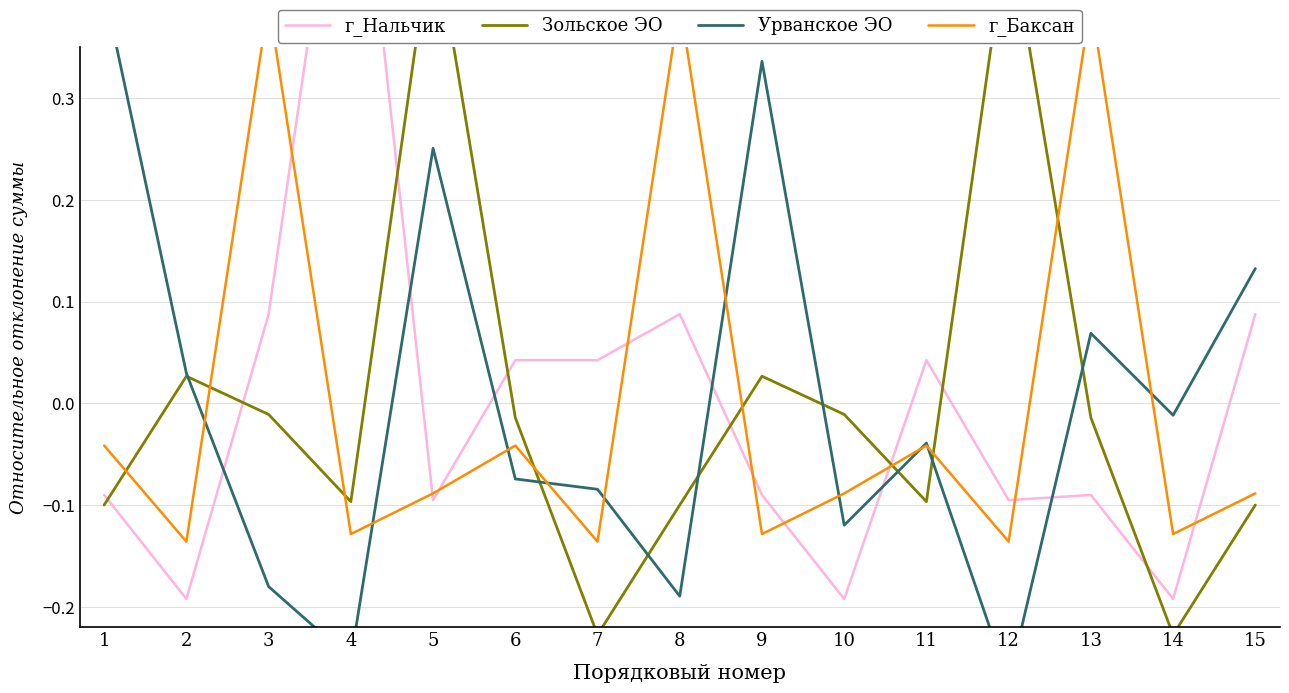

The Урванское ЭО series shows -0.0 at 11. True or false?

True